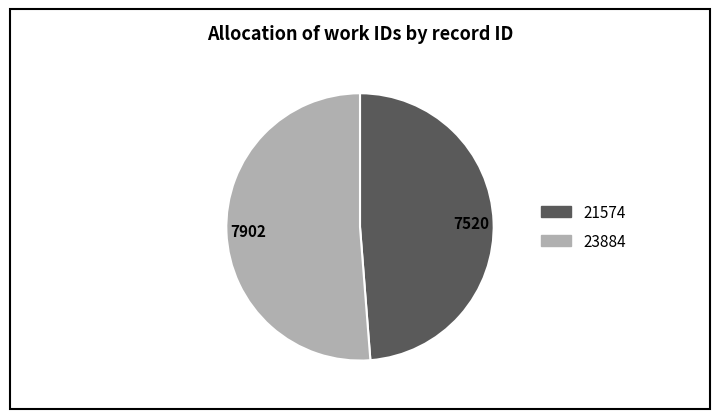

Which slice is the smallest?

7520